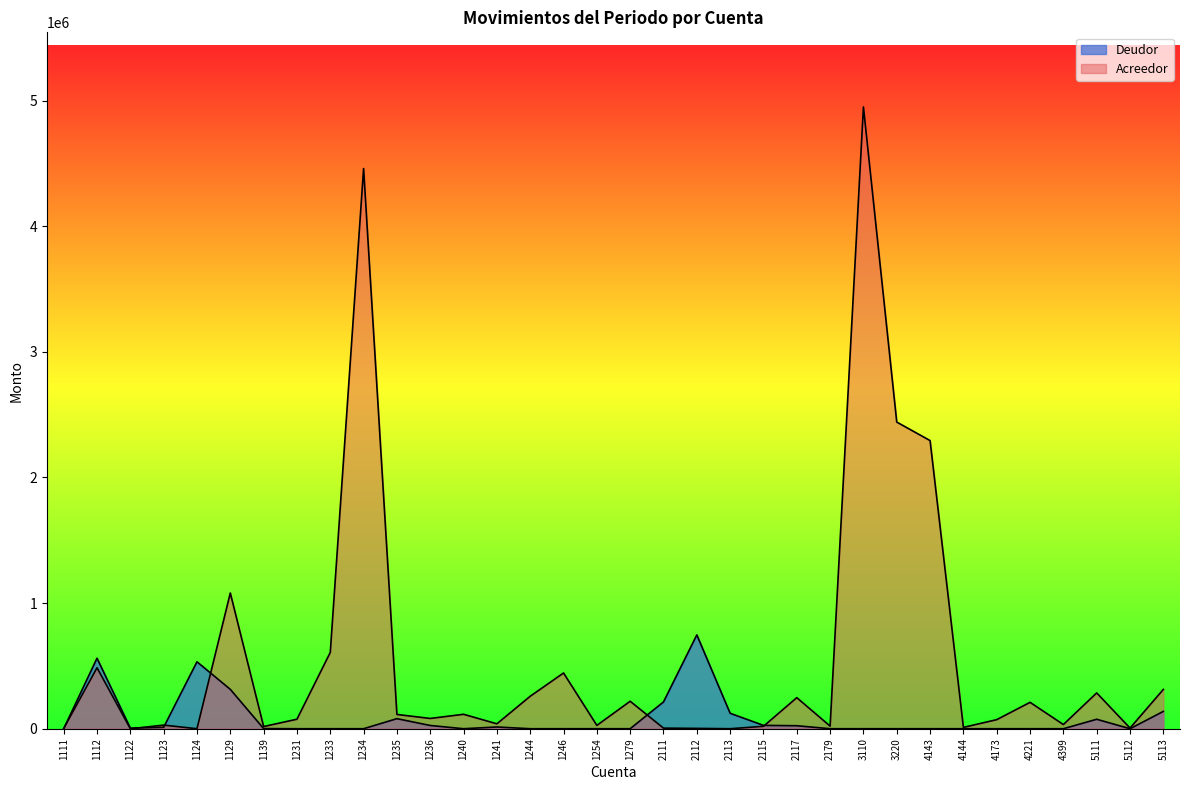

Where do Deudor and Acreedor first cross each other?

1111 and 1112